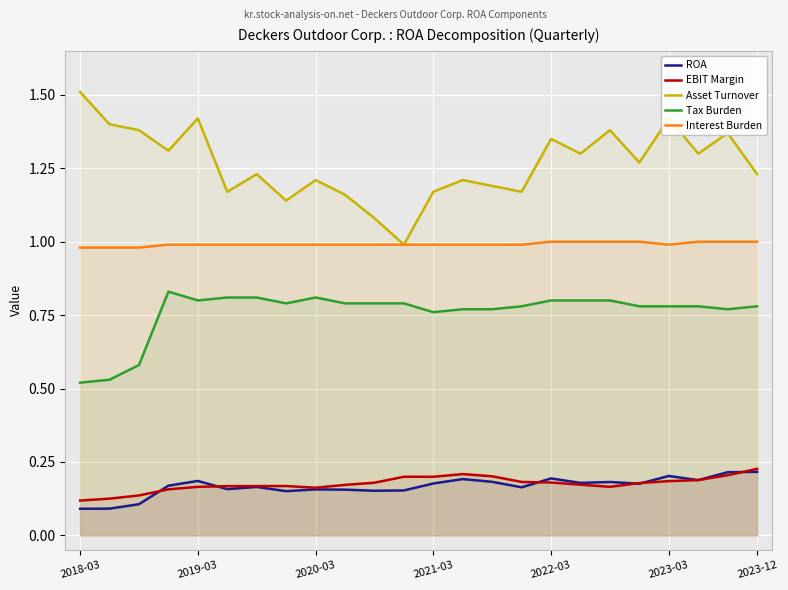

What is the lowest value of the Interest Burden series?

1.0